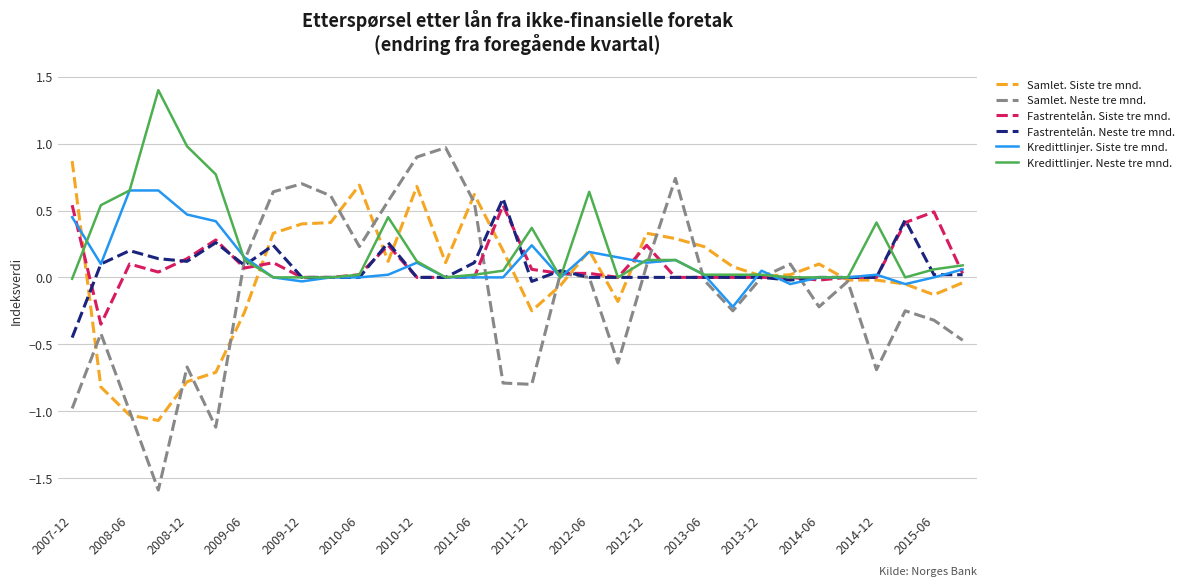

What is the minimum value shown in the chart?

-1.6